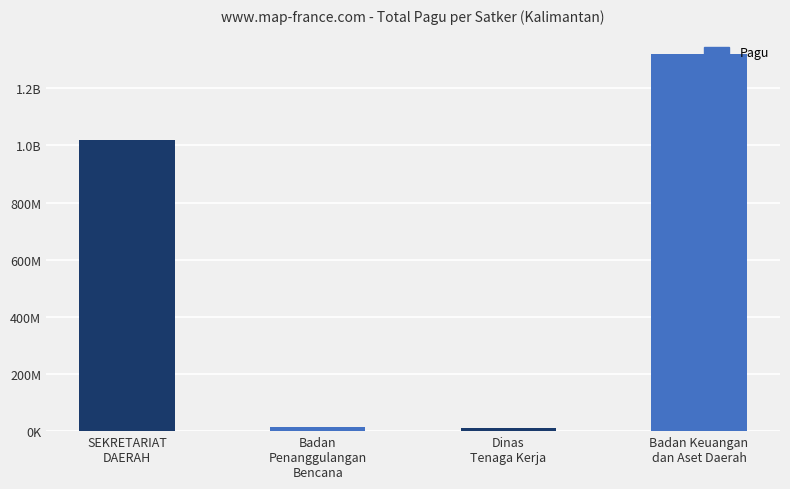

Are the bars horizontal?

No